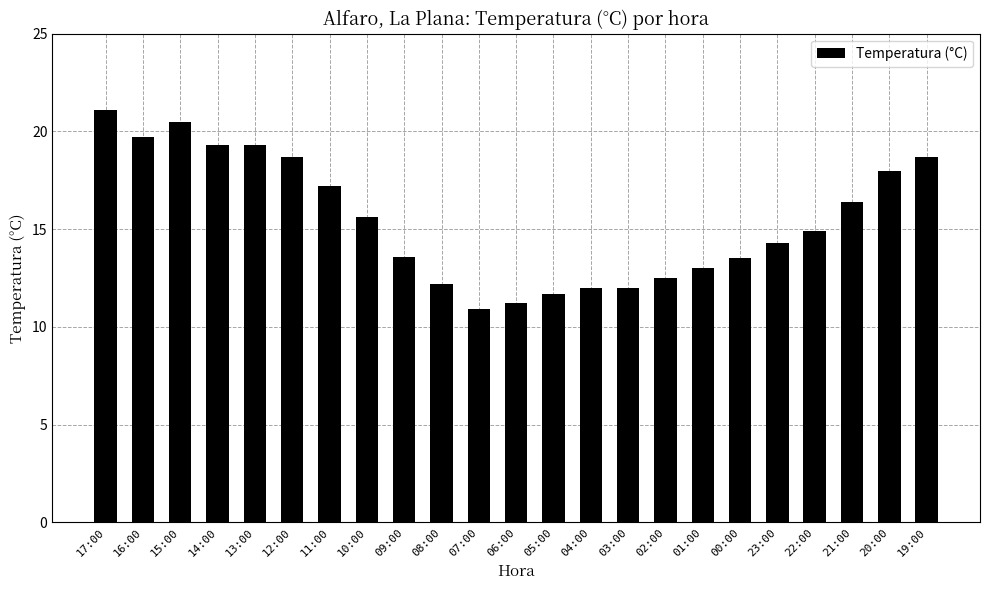

Read the value at 13:00.

19.3